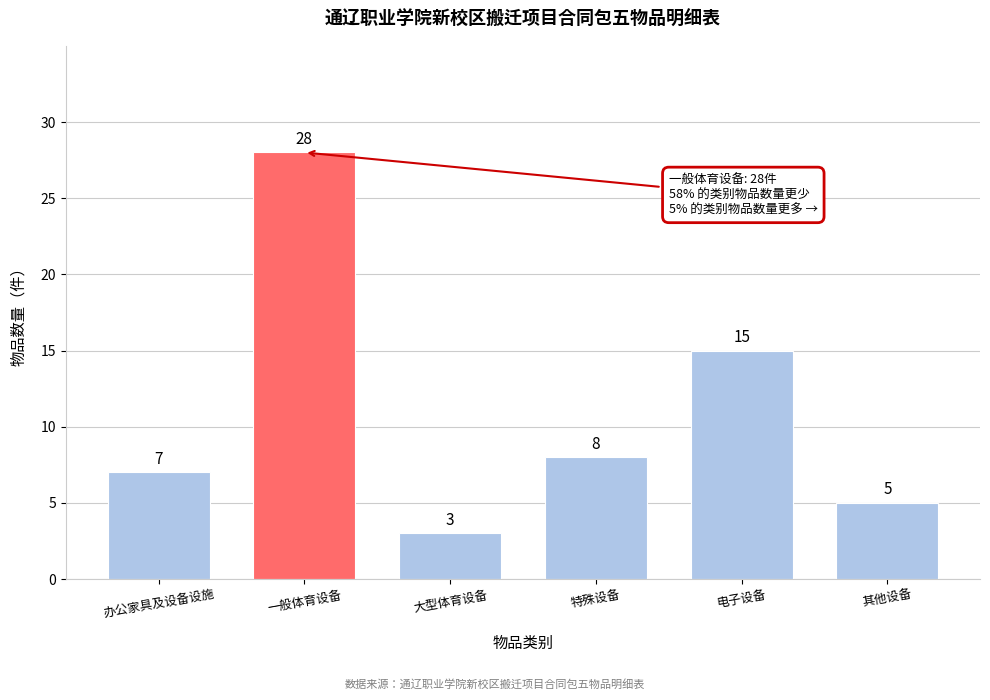

Reading right to left, extract all data points from this chart.

其他设备=5	电子设备=15	特殊设备=8	大型体育设备=3	一般体育设备=28	办公家具及设备设施=7